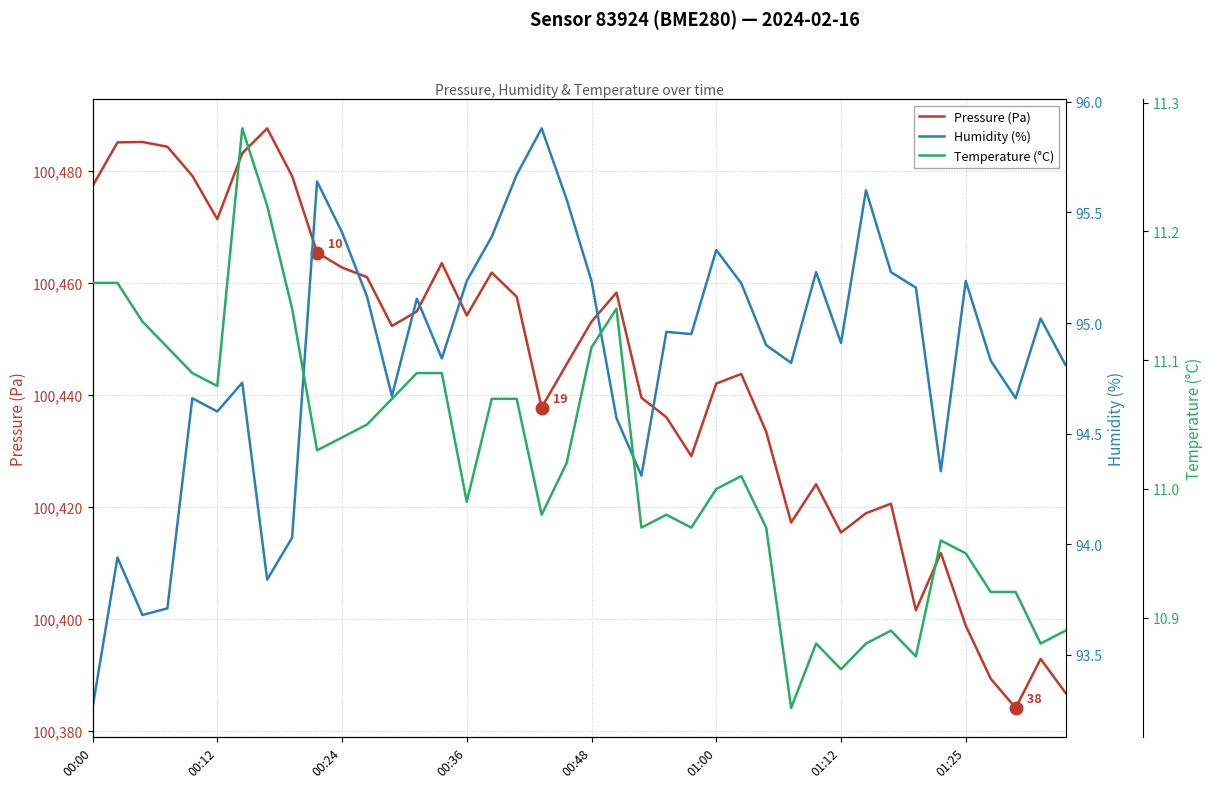

Does the chart display data point markers on the line(s)?

No